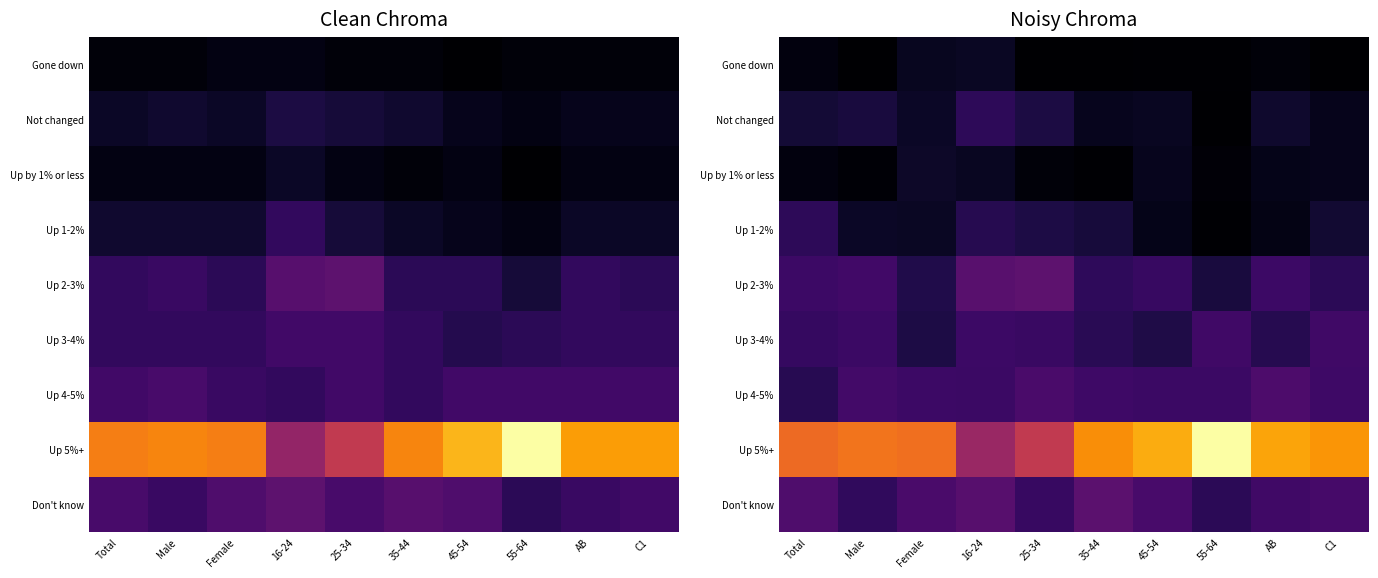

The value of Up 4-5% at AB is 13.7. True or false?

True